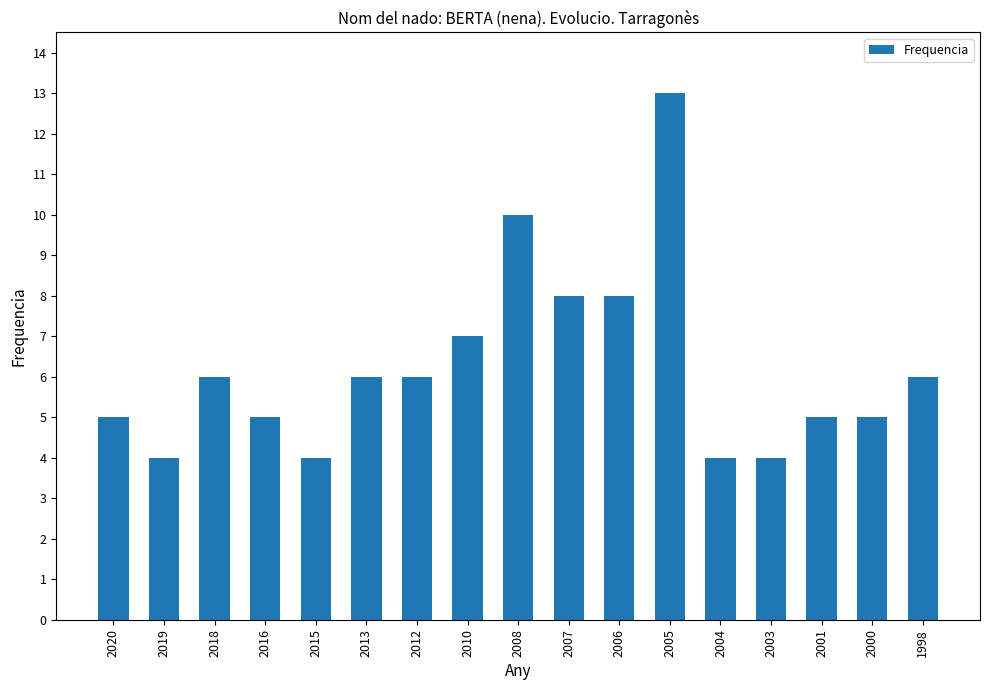

Count the number of categories in the chart.

17